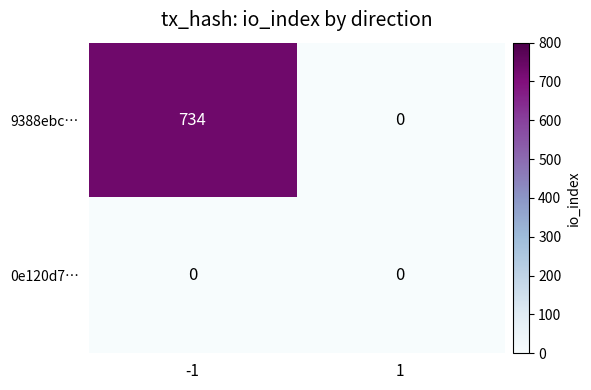

Reading right to left, list all the values displayed in this chart.

9388ebc…: 1=0	-1=734
0e120d7…: 1=0	-1=0